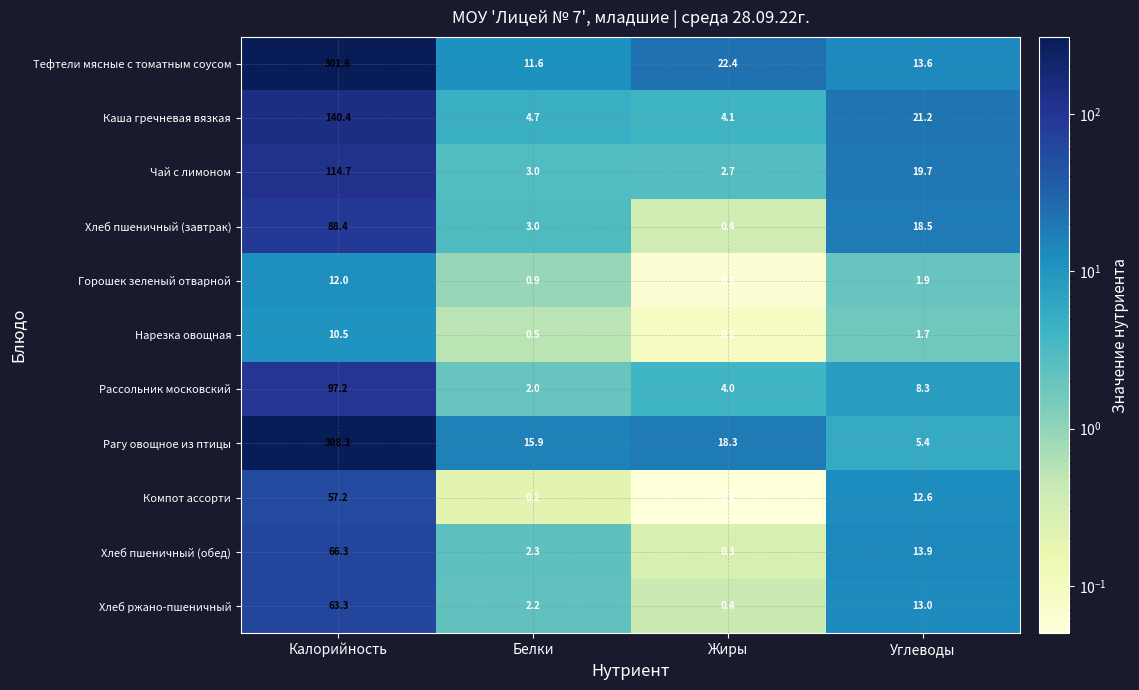

What is the difference between the maximum and second lowest values in the Каша гречневая вязкая series?

135.7